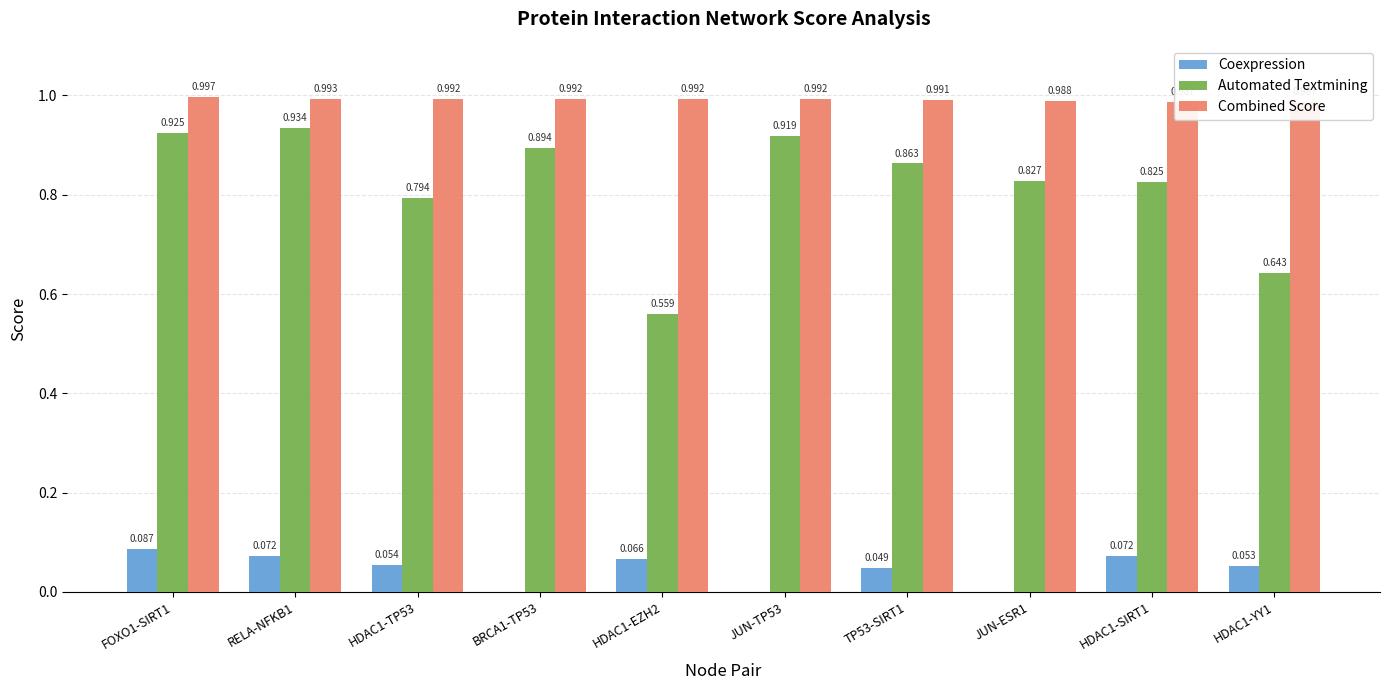

What is the difference between the maximum and second lowest values in the Coexpression series?

0.1